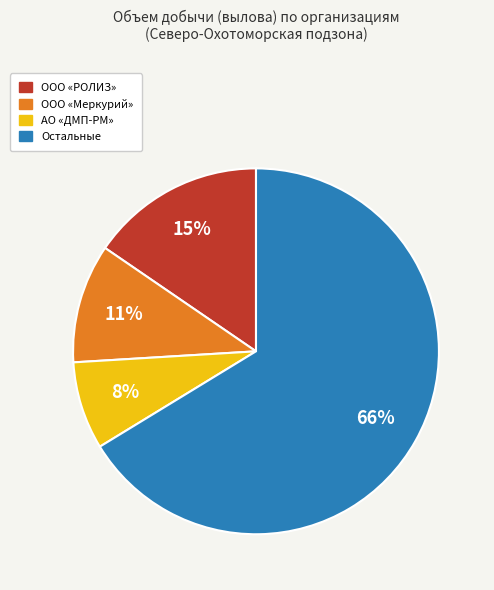

To the nearest percent, what is the average slice percentage?

25%